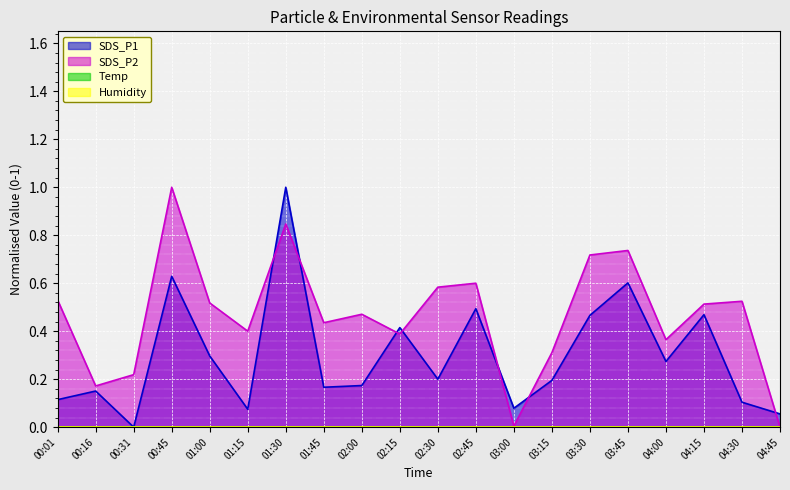

What is the sum of the SDS_P2 values at 01:30 and 01:15?

1.2